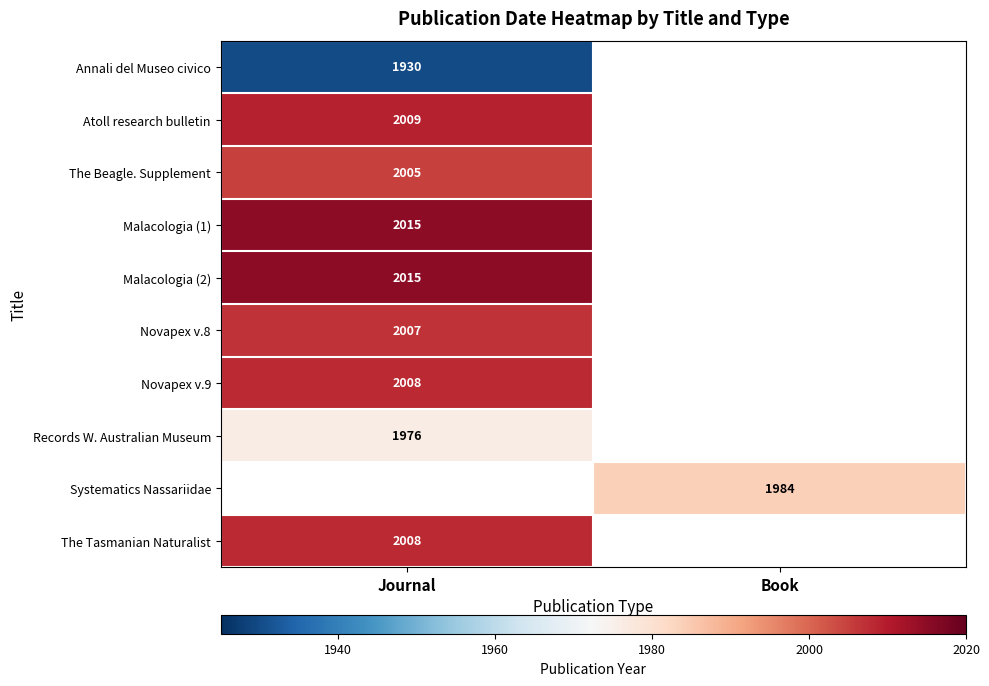

What is the greatest value displayed?

2015.0